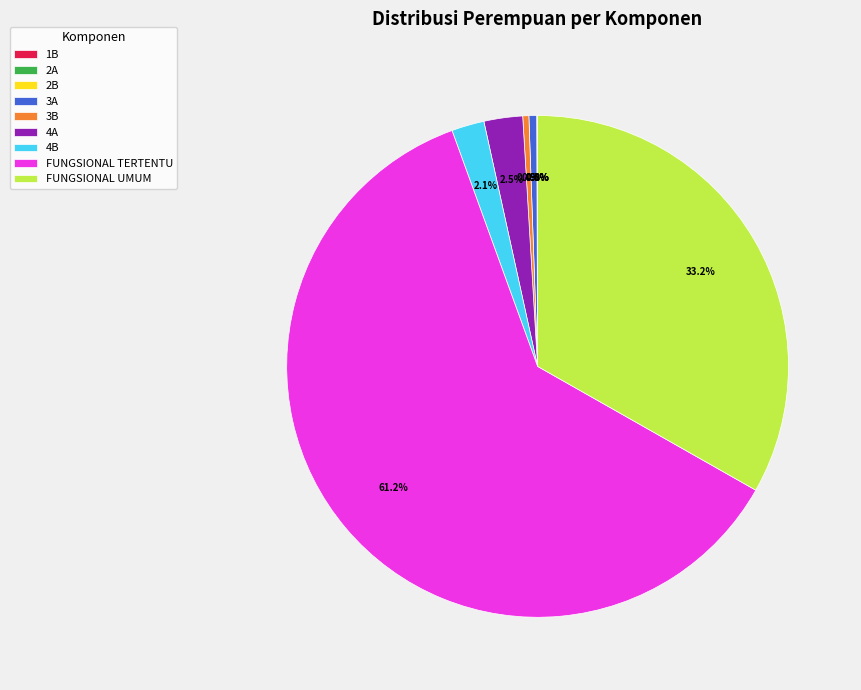

What is the majority slice?

FUNGSIONAL TERTENTU